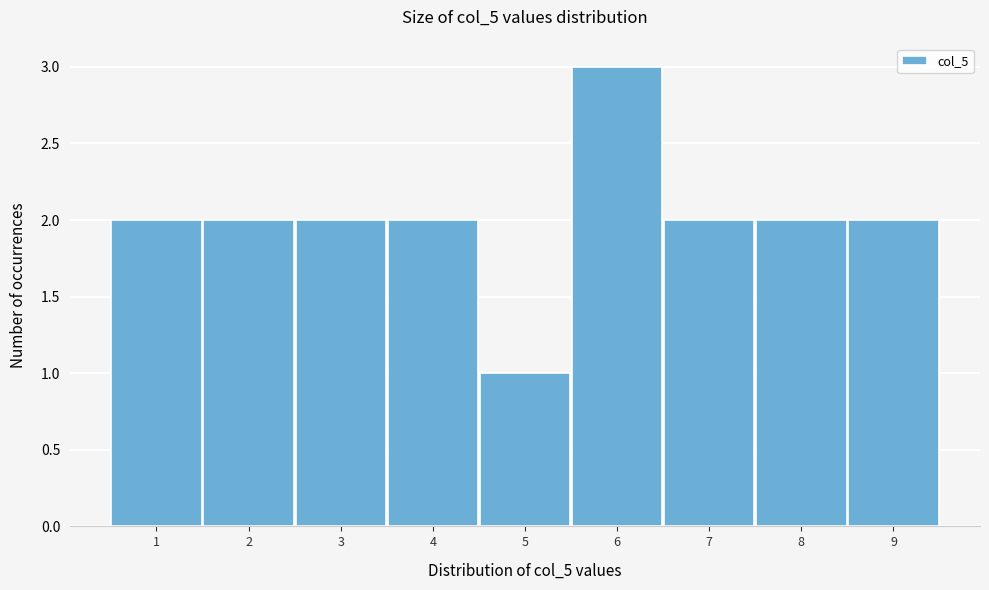

Over which range of the x-axis is the bar tallest?

5.5 to 6.5